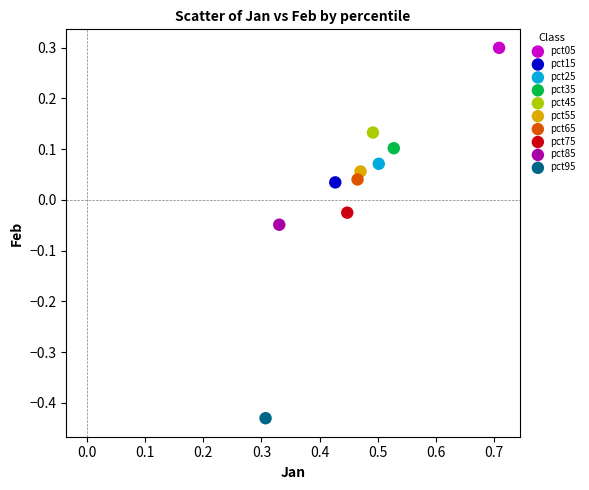

What are all the series names shown in the legend?

pct05, pct15, pct25, pct35, pct45, pct55, pct65, pct75, pct85, pct95